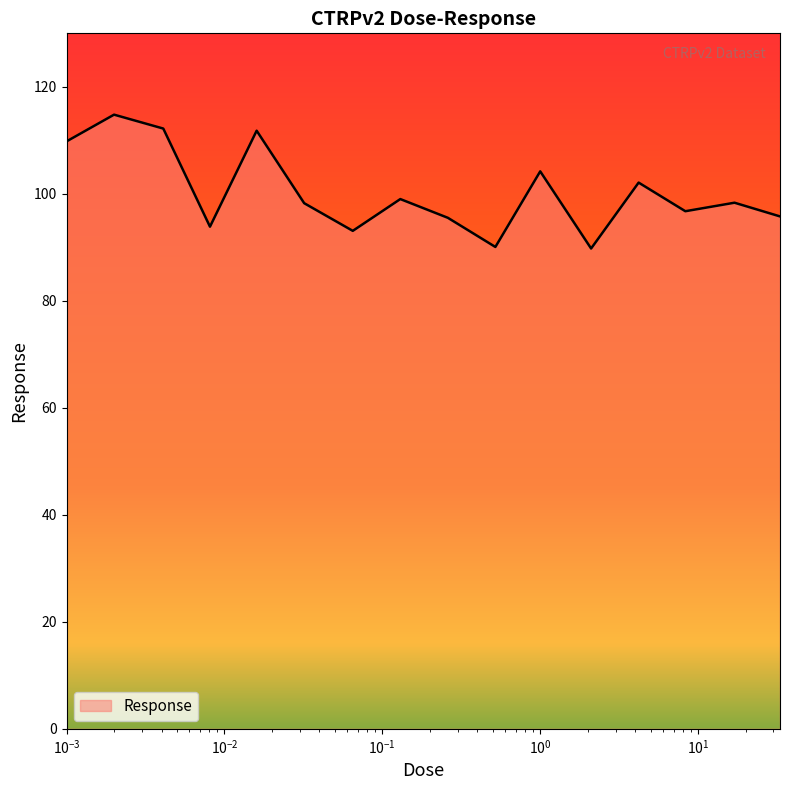

What is the smallest value displayed?

89.8